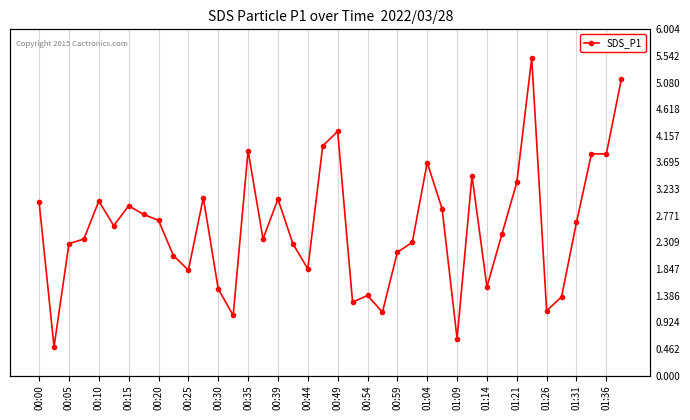

True or false: the data has more than 2 interior local peaks.

True